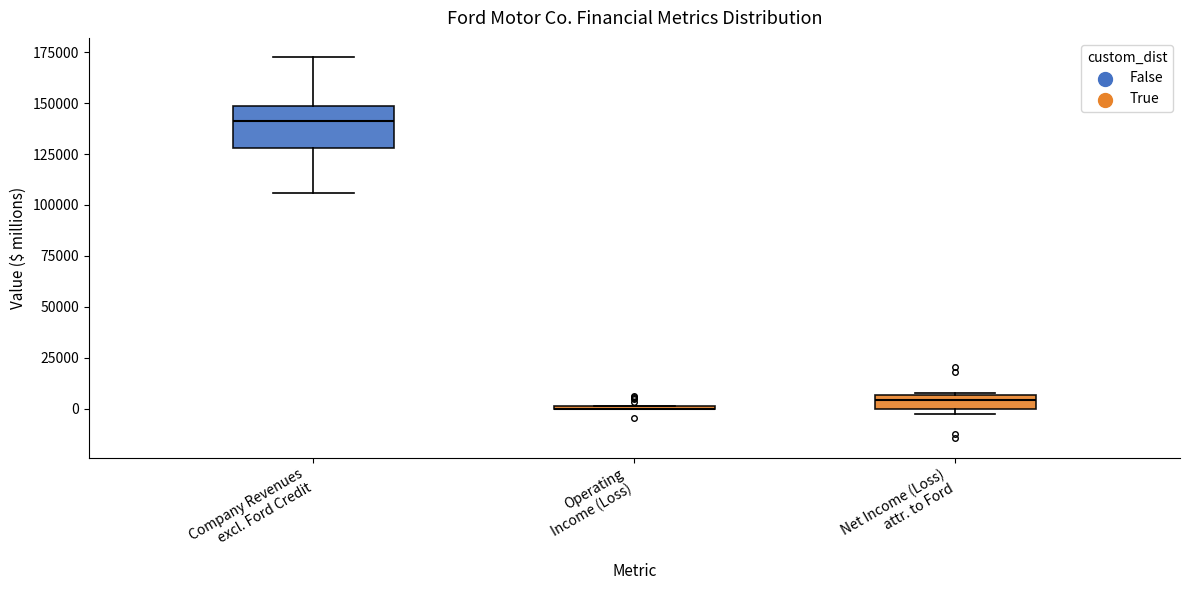

Where is the upper edge of the box for Company Revenues excl. Ford Credit on the y-axis? The values are not printed on the chart, so give them approximately, as read against the axis.

150000